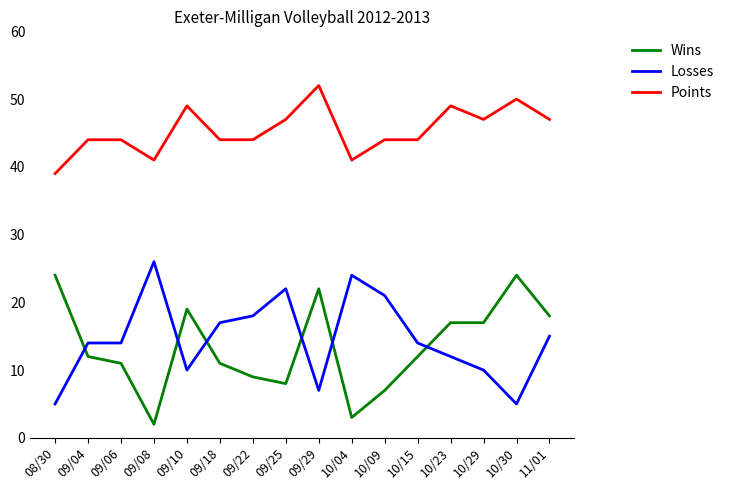

True or false: Losses and Points cross at least once.

False